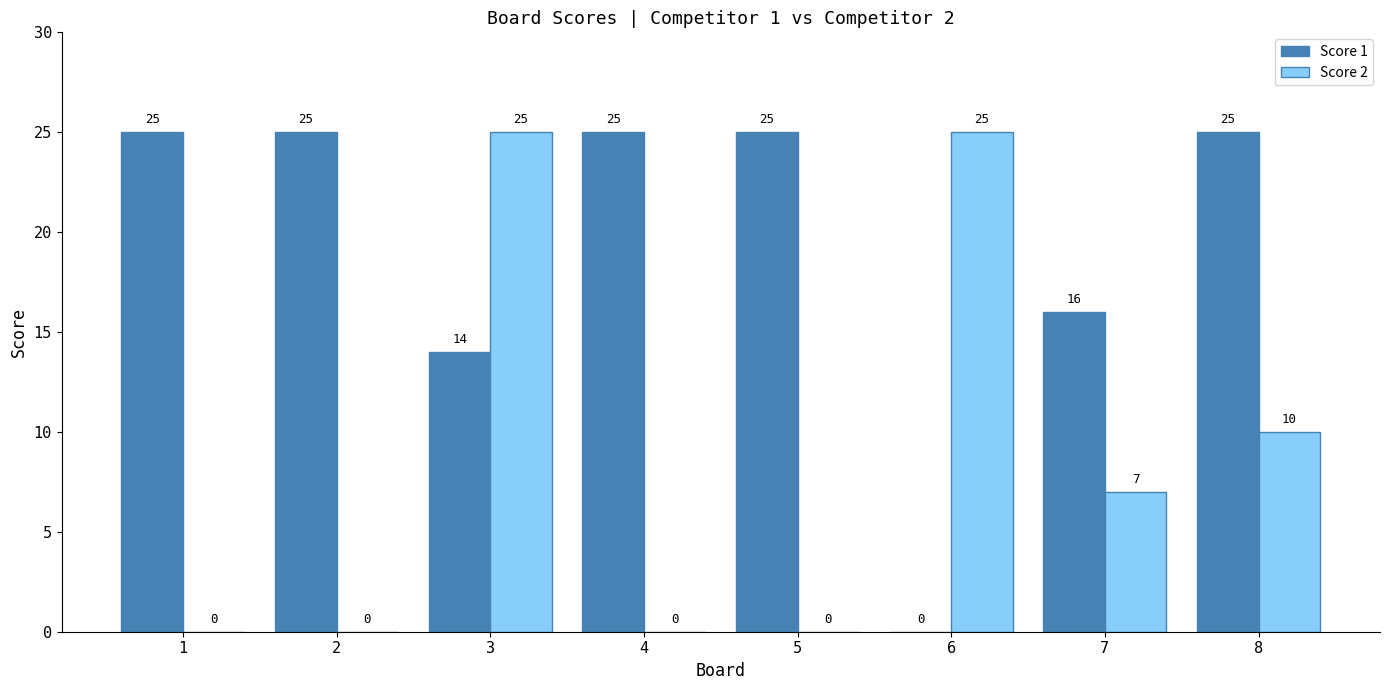

Where is Score 1 nearest to the value 12?

3